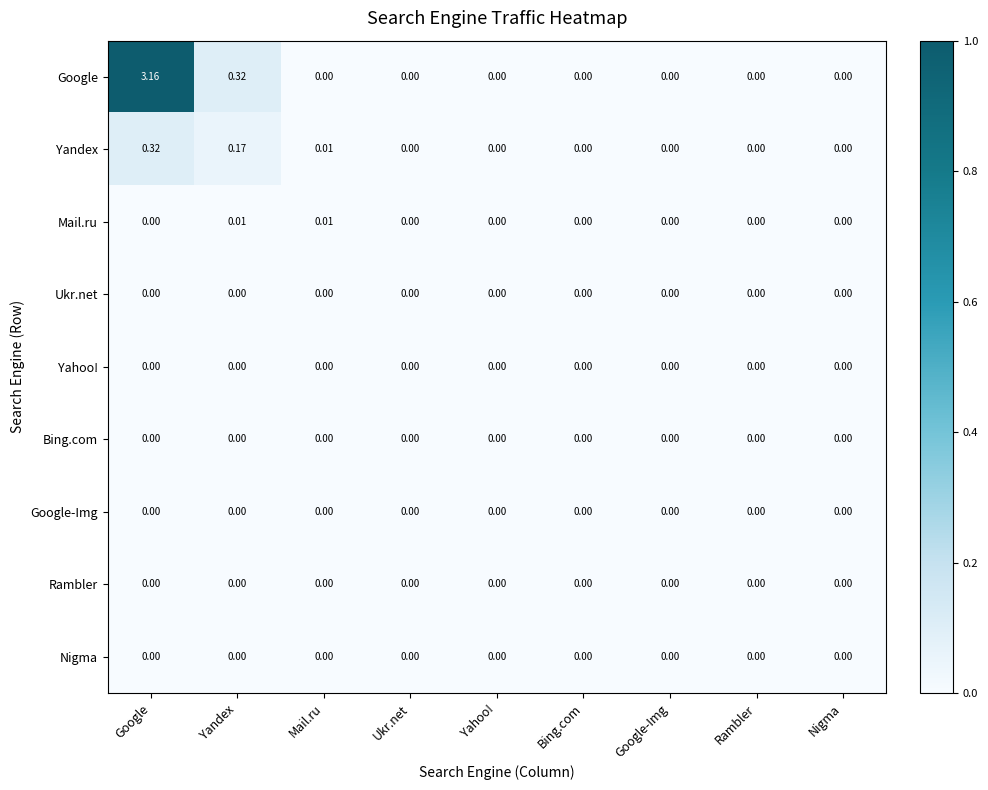

At which label does Yandex reach its peak?

Google